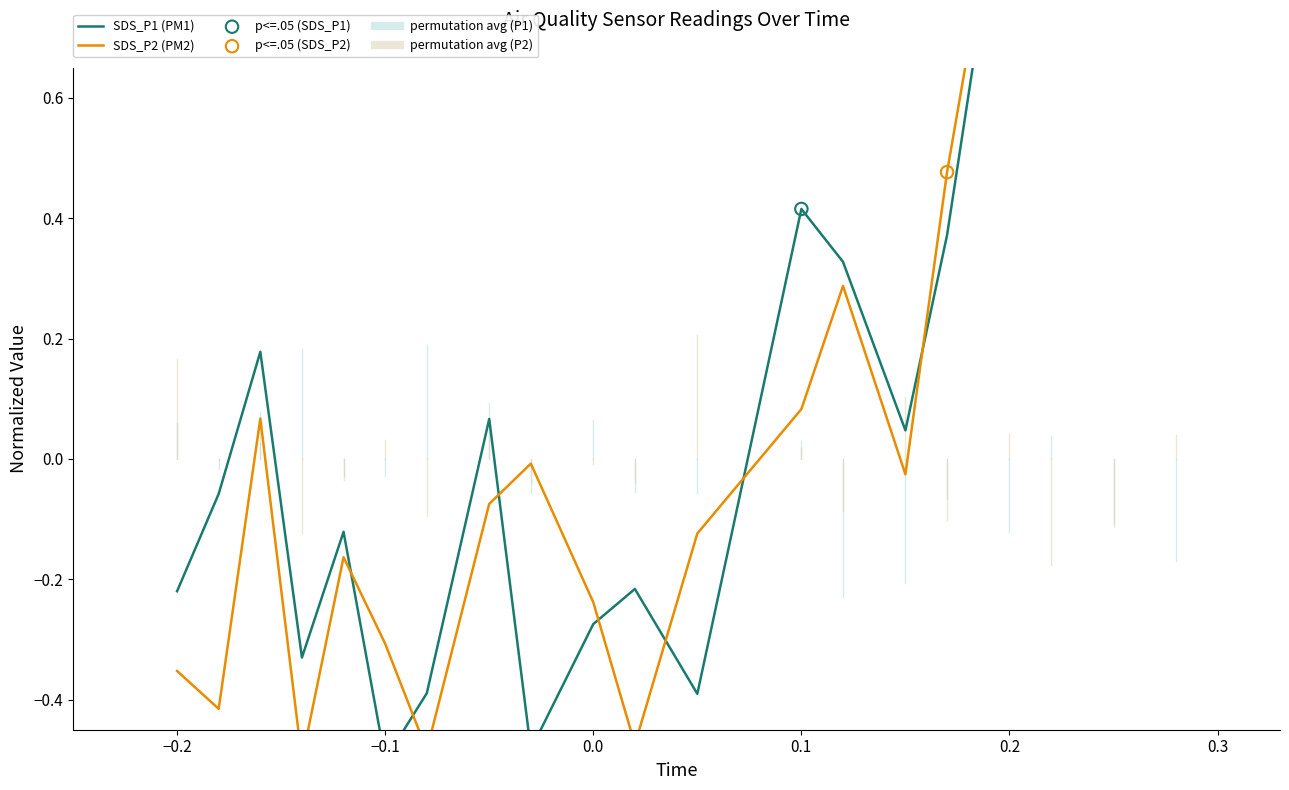

What is the total value across all series at −0.2?

-0.6